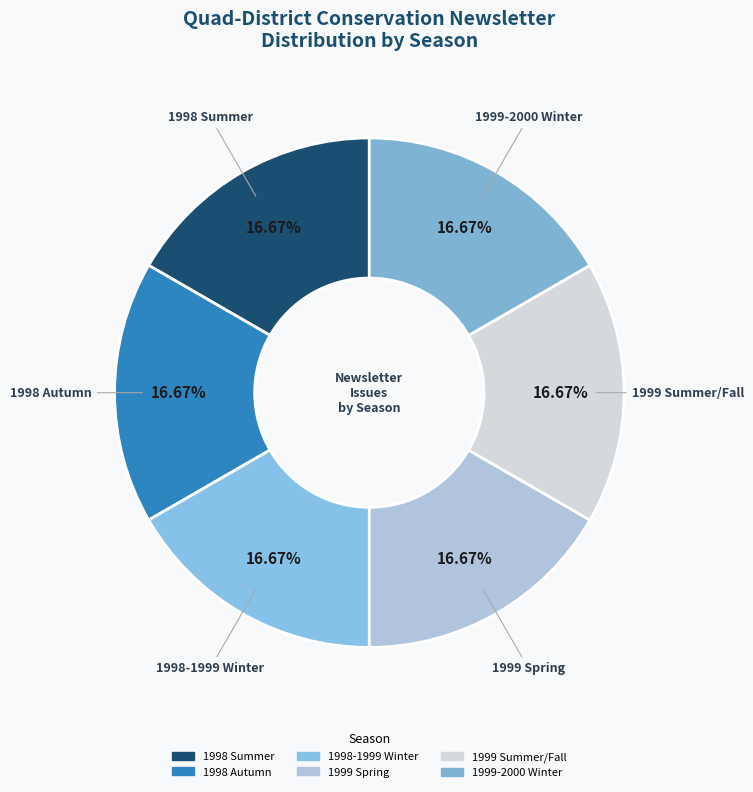

Count the number of slices in the pie.

6